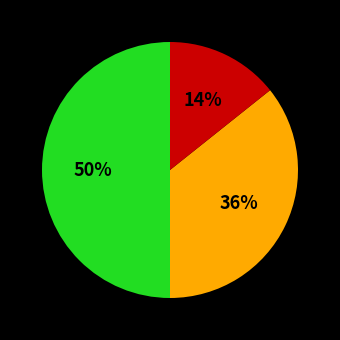

To the nearest percent, what is the difference between the largest and smallest slice percentages?

36%